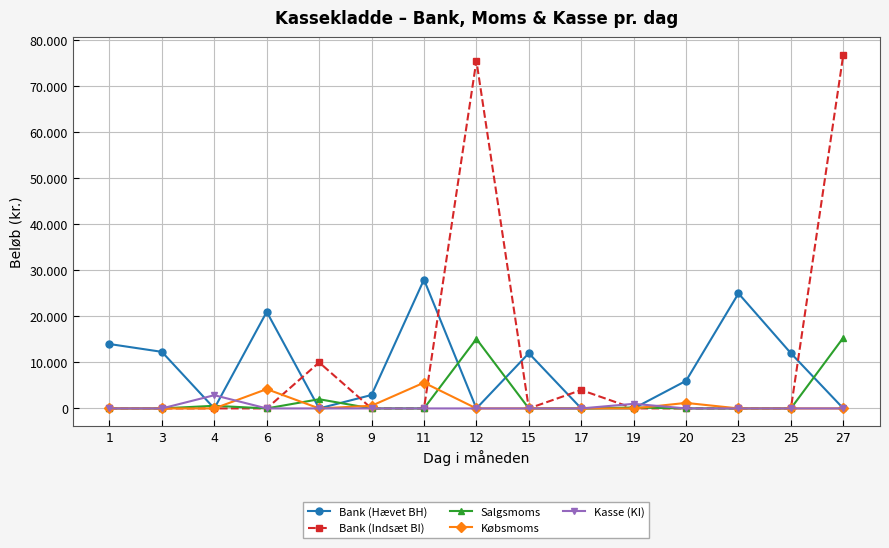

Does the chart have visible grid lines?

Yes